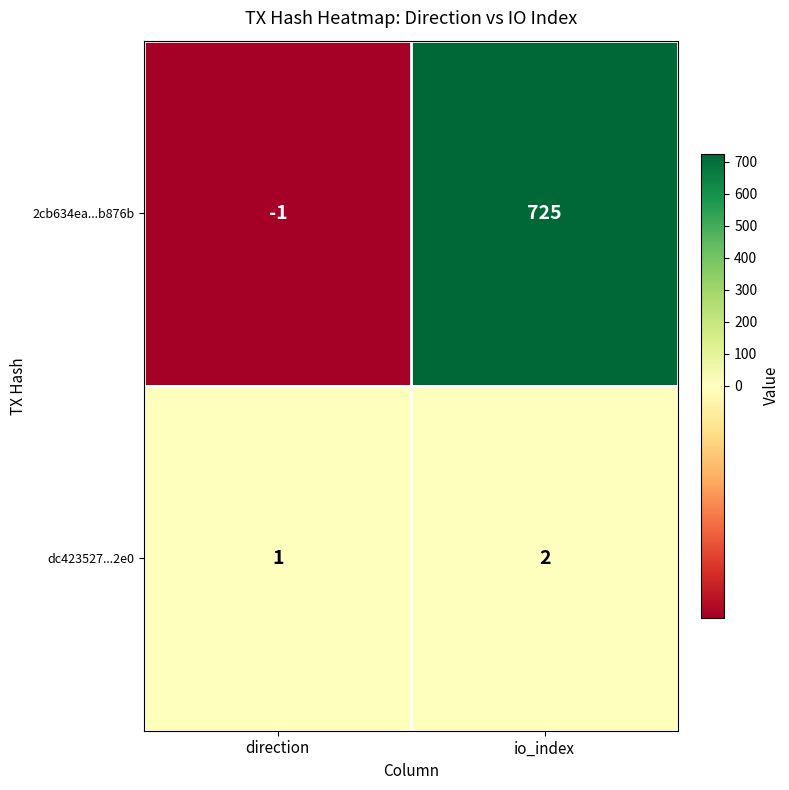

What is the approximate value of 2cb634ea...b876b at io_index, to the nearest 100?

700